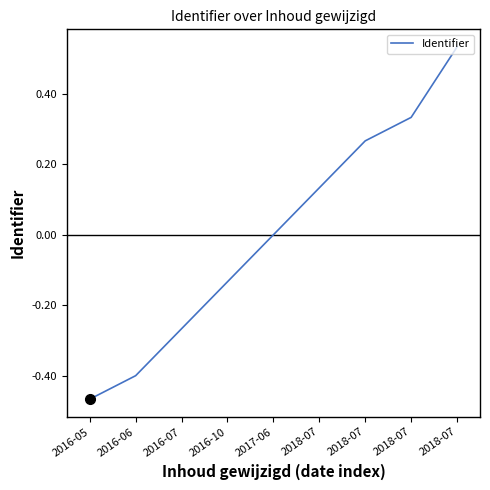

Count the number of categories in the chart.

9